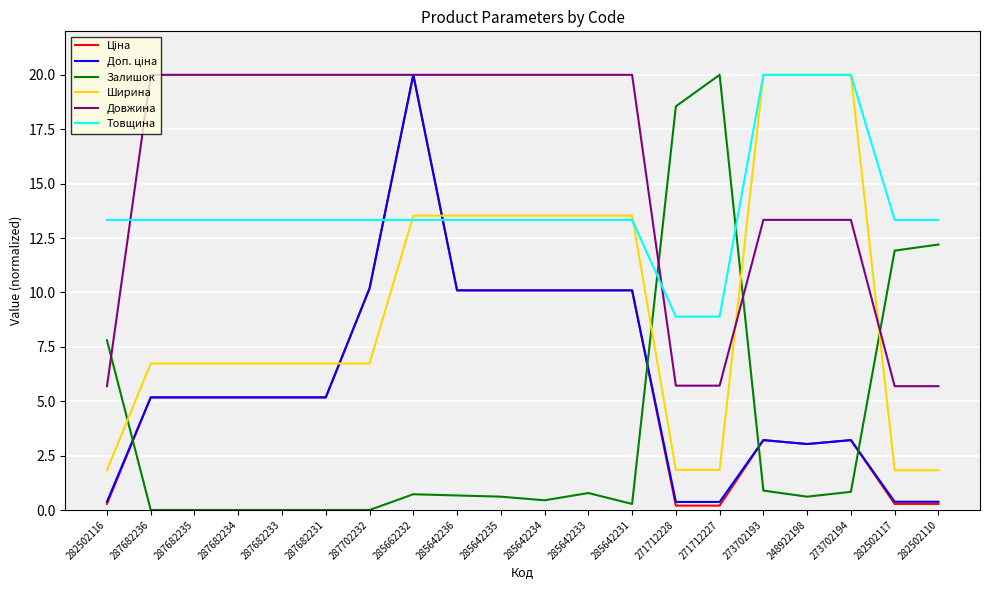

What is the maximum value shown in the chart?

20.0